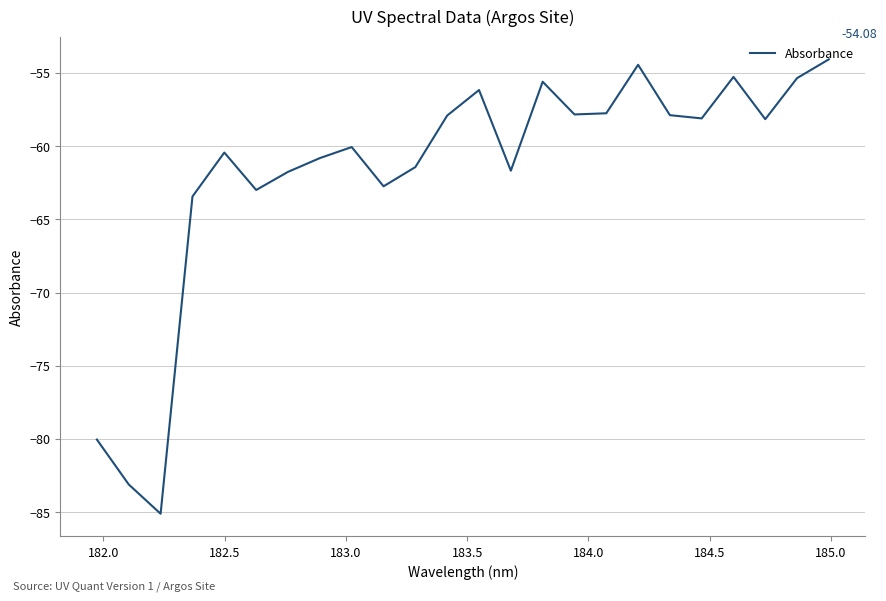

What is the difference between the maximum and minimum values?

31.0